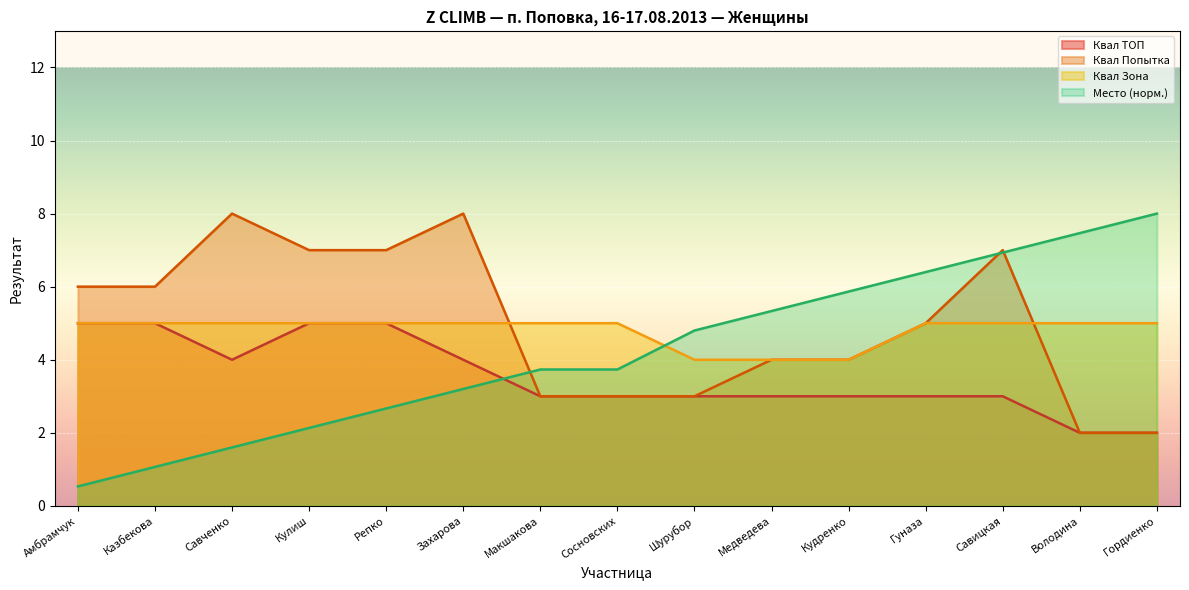

Is the value of Квал Зона at Гордиенко greater than the value of Квал Попытка at Шурубор?

Yes